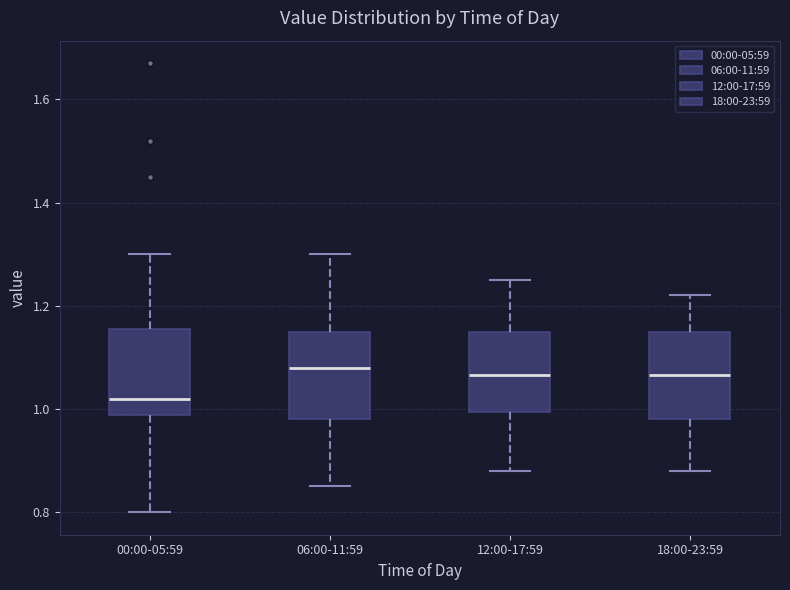

Reading left to right, read every box against the y-axis: the position of its median line, the range the box covers, and the ends of its whiskers. The values are not printed on the chart, so give them approximately, as read against the axis.

00:00-05:59: median 1.02, box 0.98 to 1.16, whiskers 0.80 to 1.30
06:00-11:59: median 1.08, box 0.98 to 1.16, whiskers 0.86 to 1.30
12:00-17:59: median 1.06, box 1.00 to 1.16, whiskers 0.88 to 1.26
18:00-23:59: median 1.06, box 0.98 to 1.16, whiskers 0.88 to 1.22